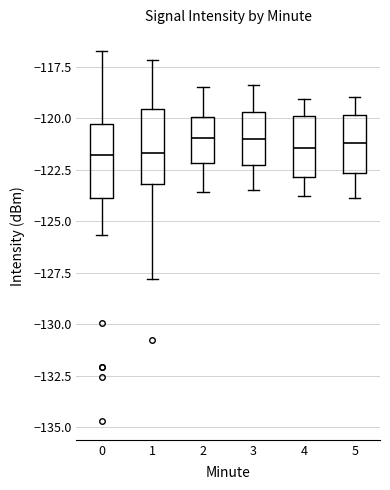

Where does the upper whisker of the box at x = 5 end on the y-axis? The values are not printed on the chart, so give them approximately, as read against the axis.

-119.0